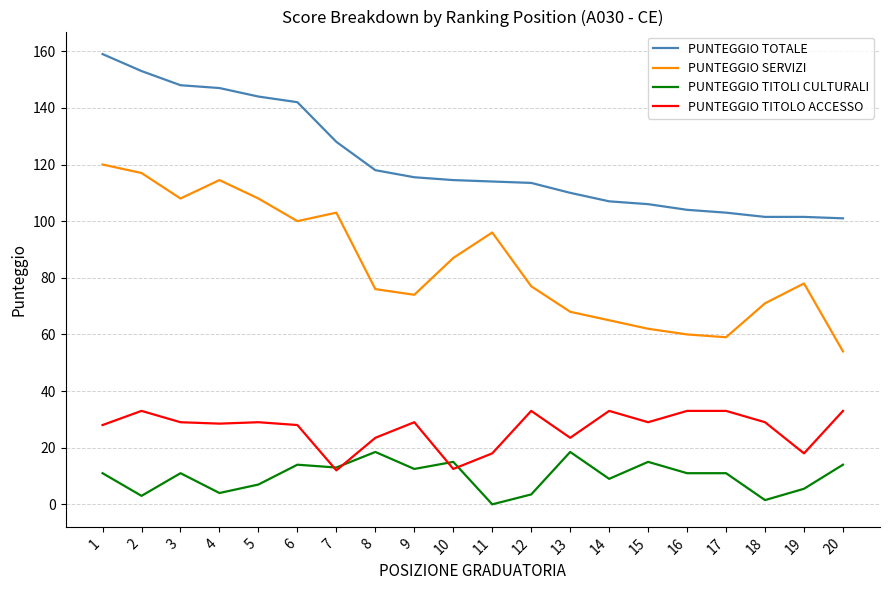

What is the difference between the PUNTEGGIO TITOLO ACCESSO values at 18 and 6?

1.0